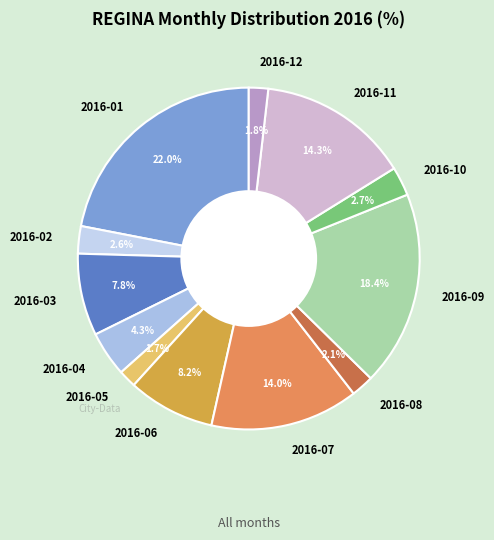

How many segments does this pie chart have?

12